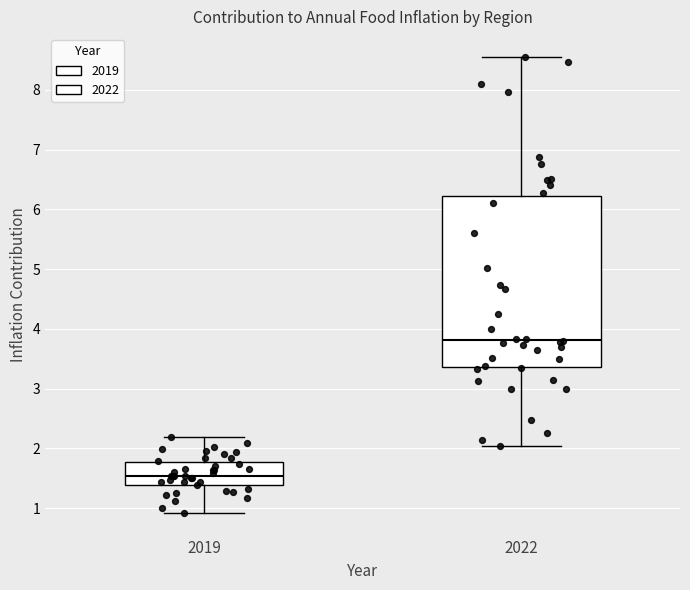

Where does the lower whisker of the box at x = 2019 end on the y-axis? The values are not printed on the chart, so give them approximately, as read against the axis.

0.9